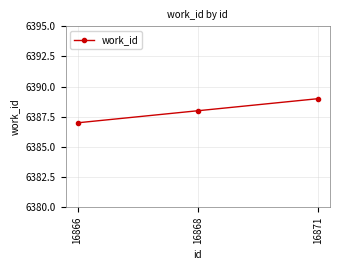

Rank the categories by value from highest to lowest.

16871, 16868, 16866